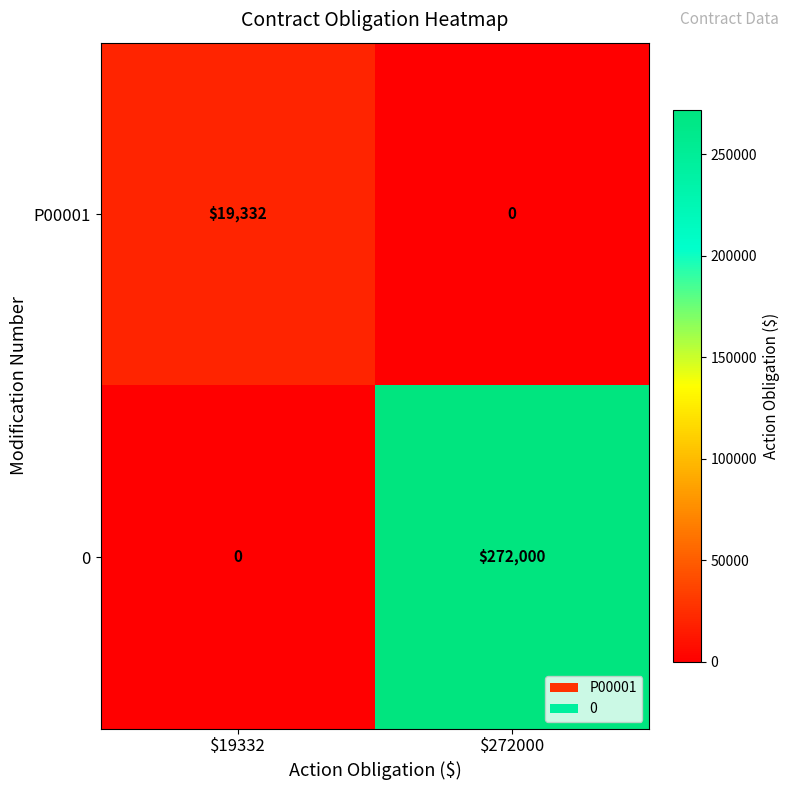

What is the total value across all series at $19332?

19332